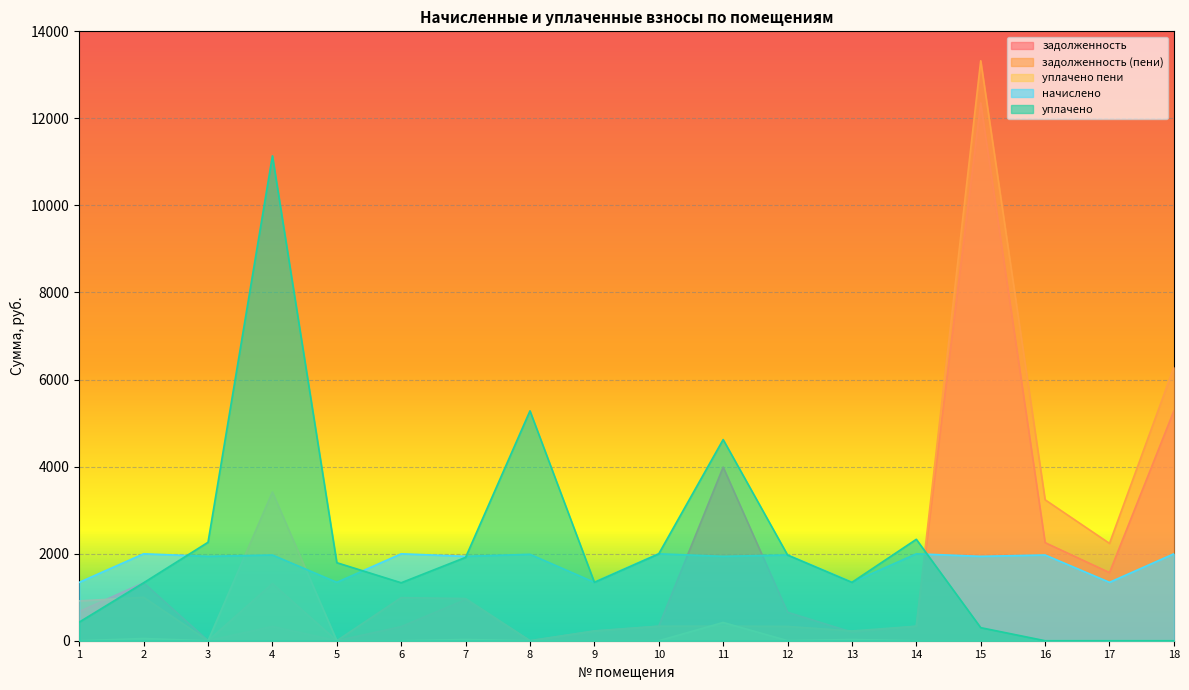

True or false: задолженность and начислено cross at least once.

True